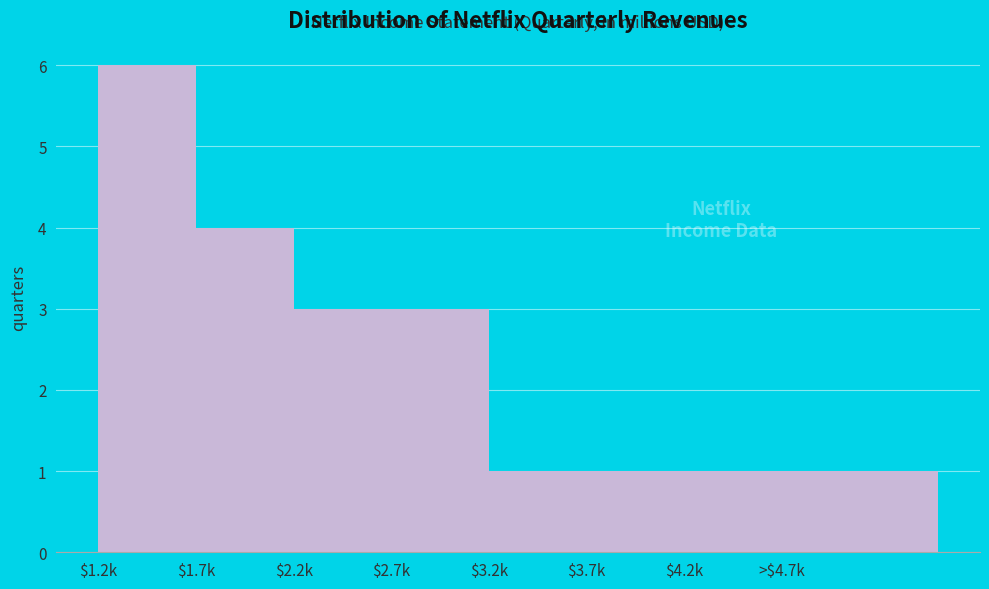

Reading left to right, extract all data points from this chart.

6	4	3	3	1	1	1	1